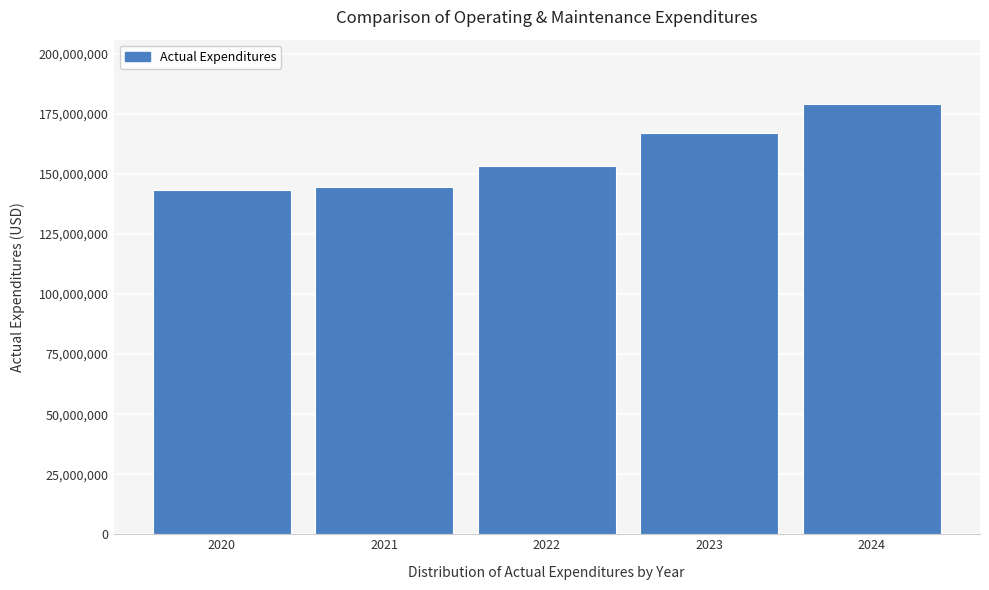

Reading left to right, extract all data points from this chart.

143297753.0	144586031.1	153409084.7	167141101.4	179040312.1